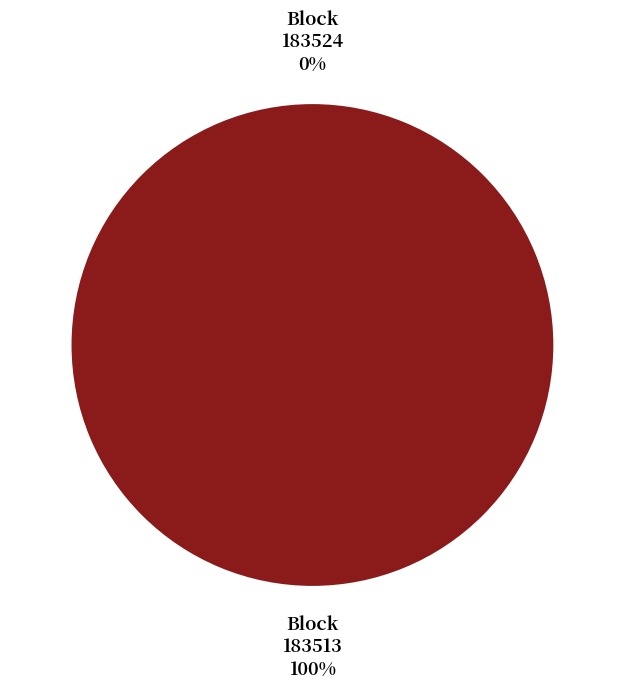

What is the smallest slice in the pie chart?

183524